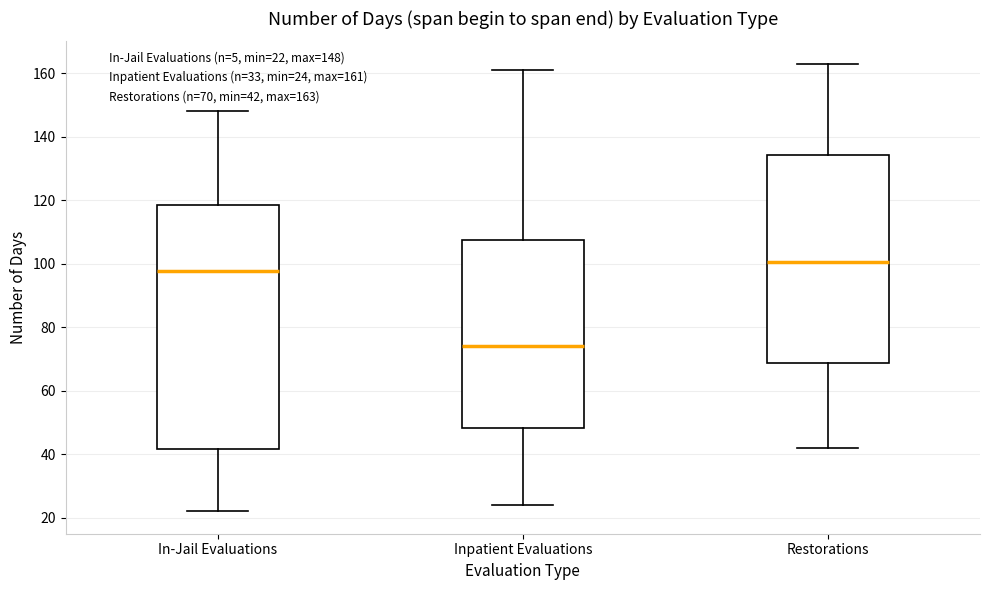

Reading left to right, transcribe this box plot: for each box, give where its median line is, the range the box spans, and where its two whiskers end, as read against the y-axis. The values are not printed on the chart, so give them approximately, as read against the axis.

In-Jail Evaluations: median 98, box 42 to 118, whiskers 22 to 148
Inpatient Evaluations: median 74, box 48 to 108, whiskers 24 to 162
Restorations: median 100, box 68 to 134, whiskers 42 to 164